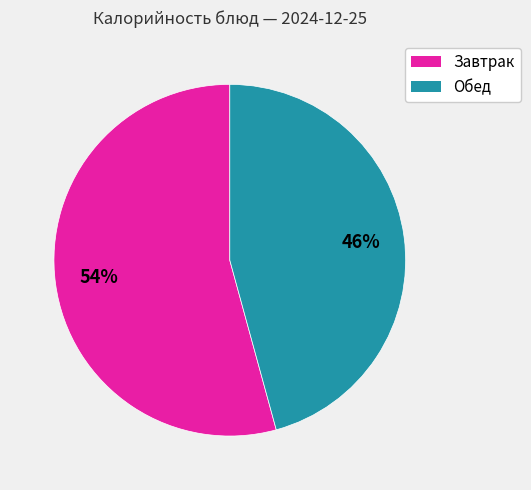

To the nearest percent, what is the average slice percentage?

50%